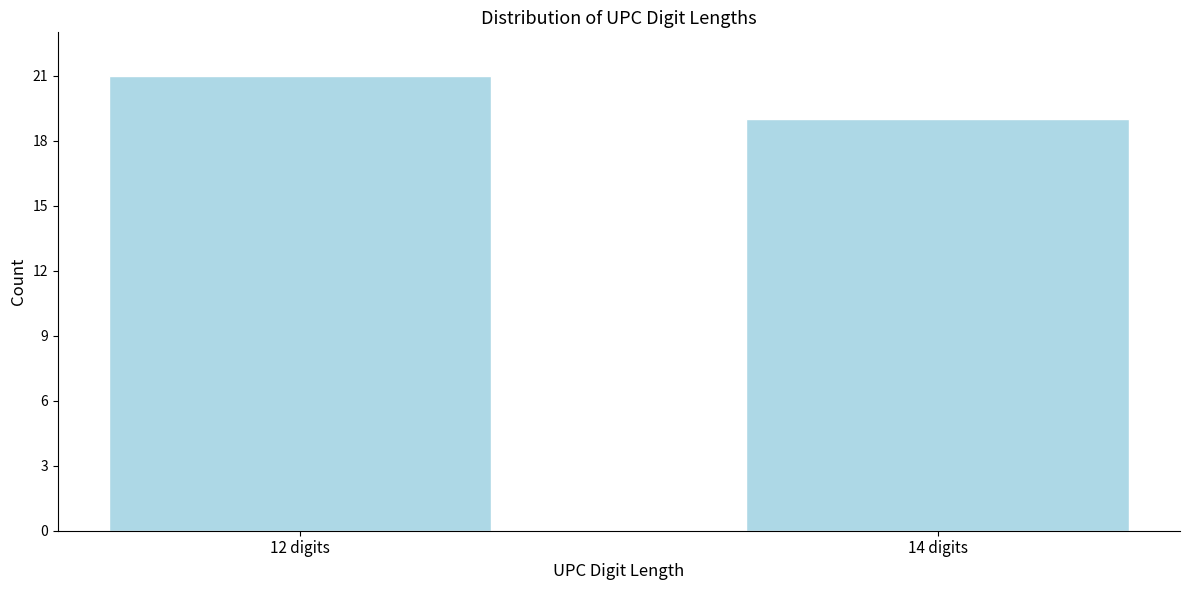

Reading left to right, list all the values displayed in this chart.

21	19